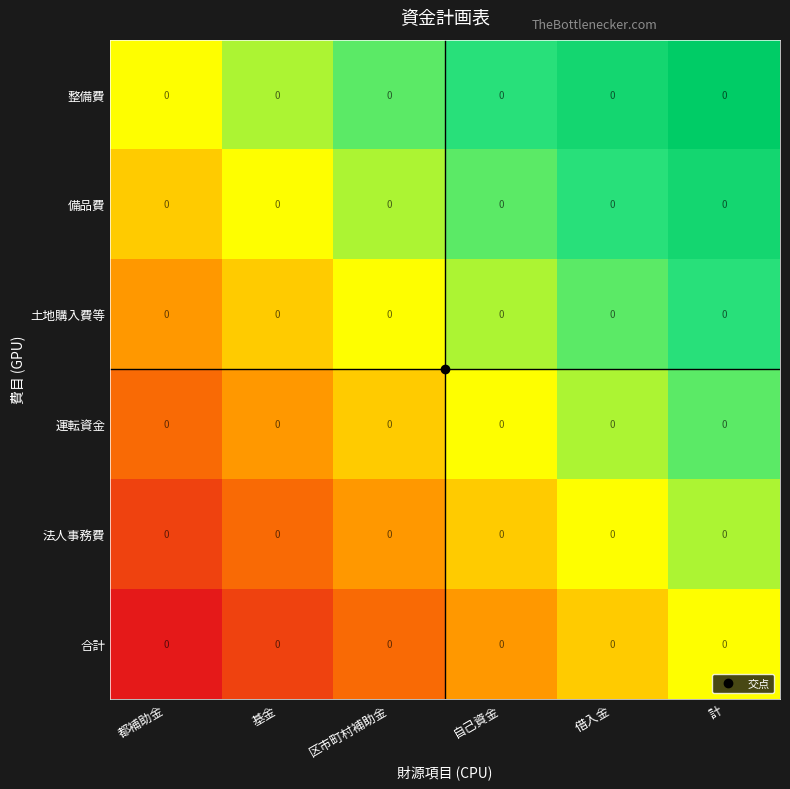

Reading left to right, what are all the values shown in this chart?

整備費: 都補助金=0.0	基金=0.0	区市町村補助金=0.0	自己資金=0.0	借入金=0.0	計=0.0
備品費: 都補助金=0.0	基金=0.0	区市町村補助金=0.0	自己資金=0.0	借入金=0.0	計=0.0
土地購入費等: 都補助金=0.0	基金=0.0	区市町村補助金=0.0	自己資金=0.0	借入金=0.0	計=0.0
運転資金: 都補助金=0.0	基金=0.0	区市町村補助金=0.0	自己資金=0.0	借入金=0.0	計=0.0
法人事務費: 都補助金=0.0	基金=0.0	区市町村補助金=0.0	自己資金=0.0	借入金=0.0	計=0.0
合計: 都補助金=0.0	基金=0.0	区市町村補助金=0.0	自己資金=0.0	借入金=0.0	計=0.0